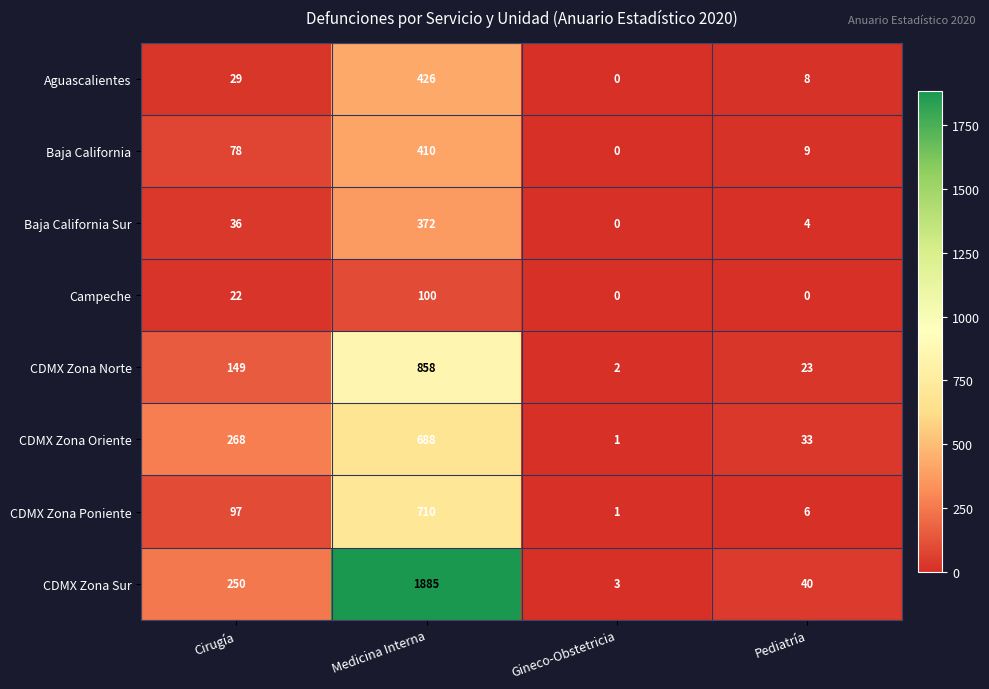

Which series changed the most between Cirugía and Pediatría?

CDMX Zona Oriente